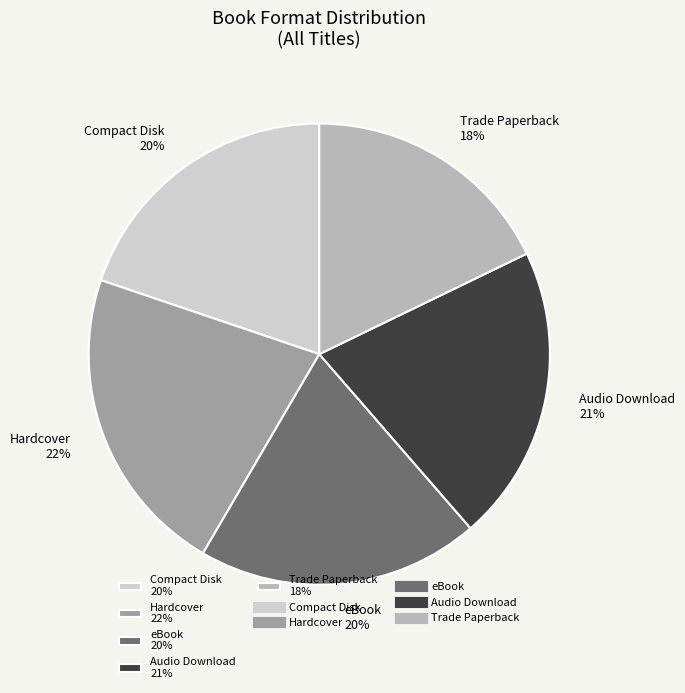

To the nearest percent, what is the combined percentage of Audio Download and Trade Paperback?

39%